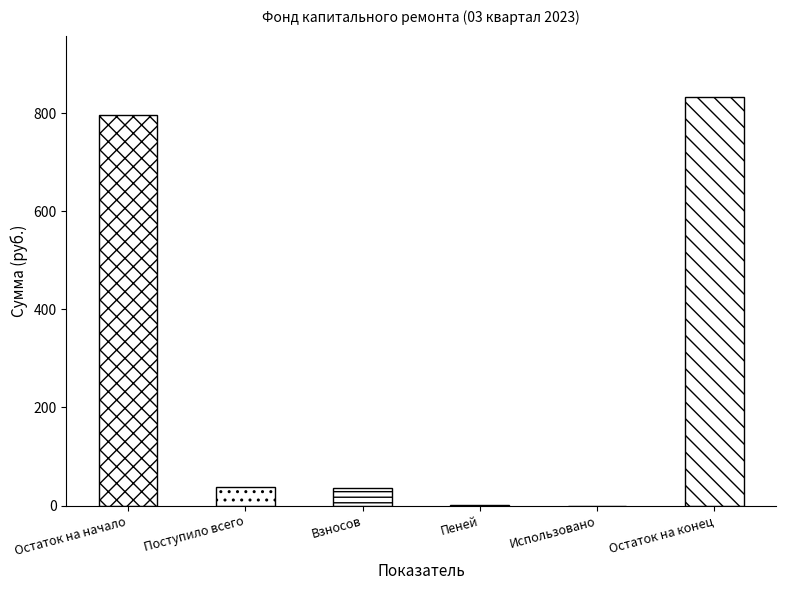

Is it true that the value at Пеней is 0.3?

True